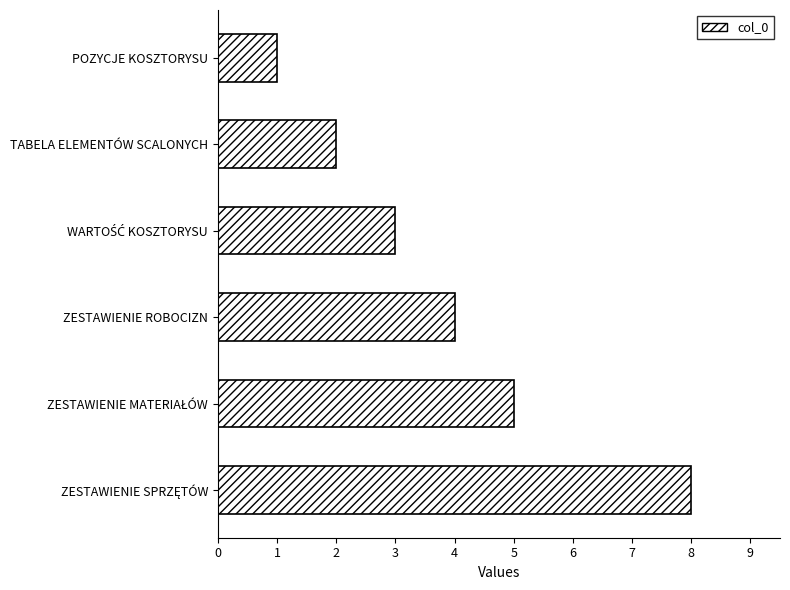

What is the minimum value shown in the chart?

1